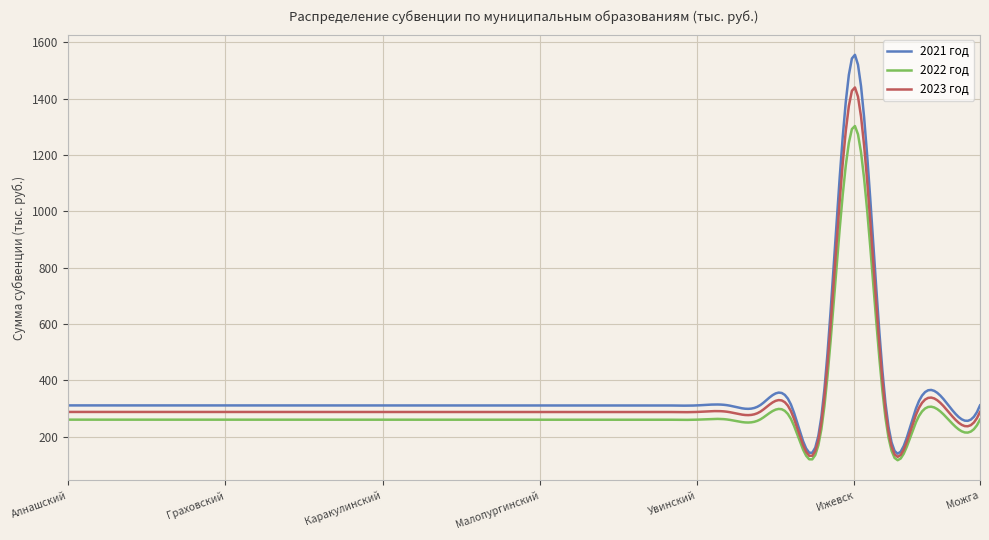

What is the maximum value shown in the chart?

1556.1